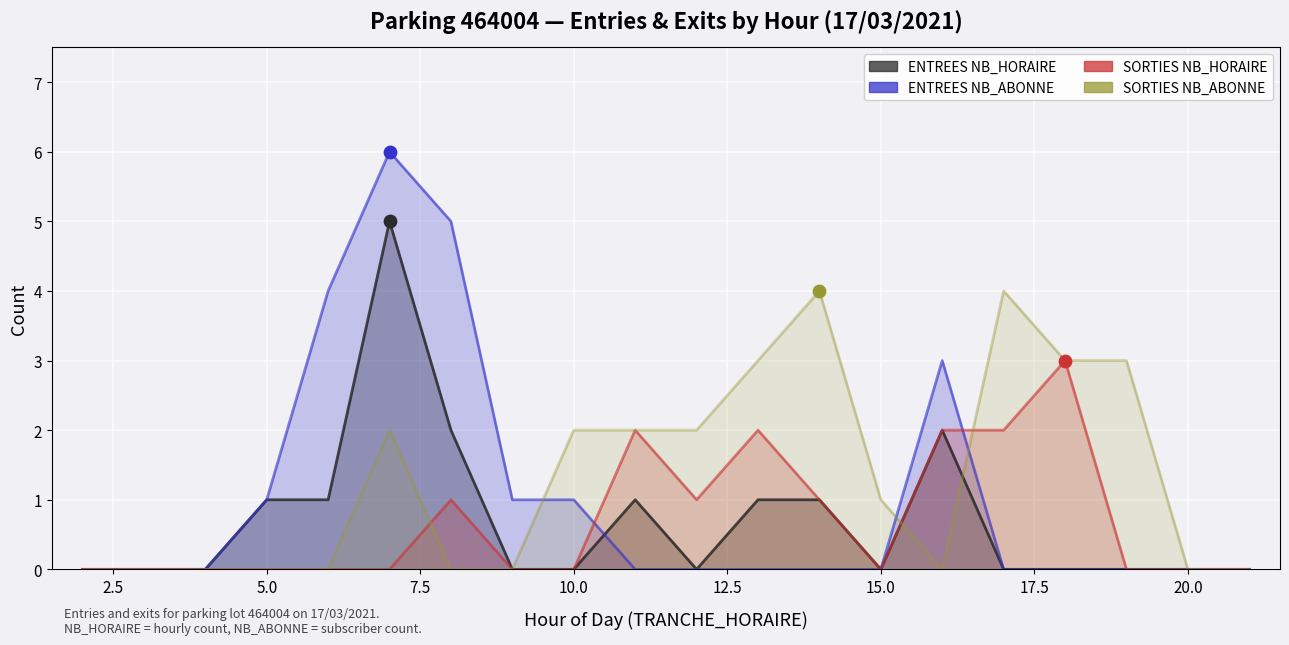

What is the total value across all series at 8?

8